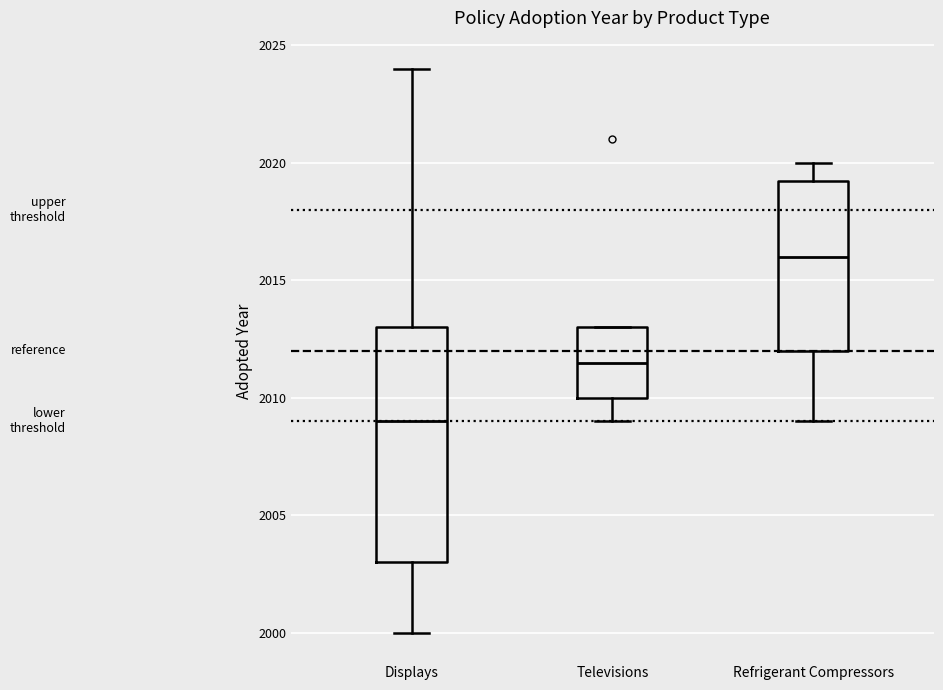

Which box has the lowest median line?

Displays